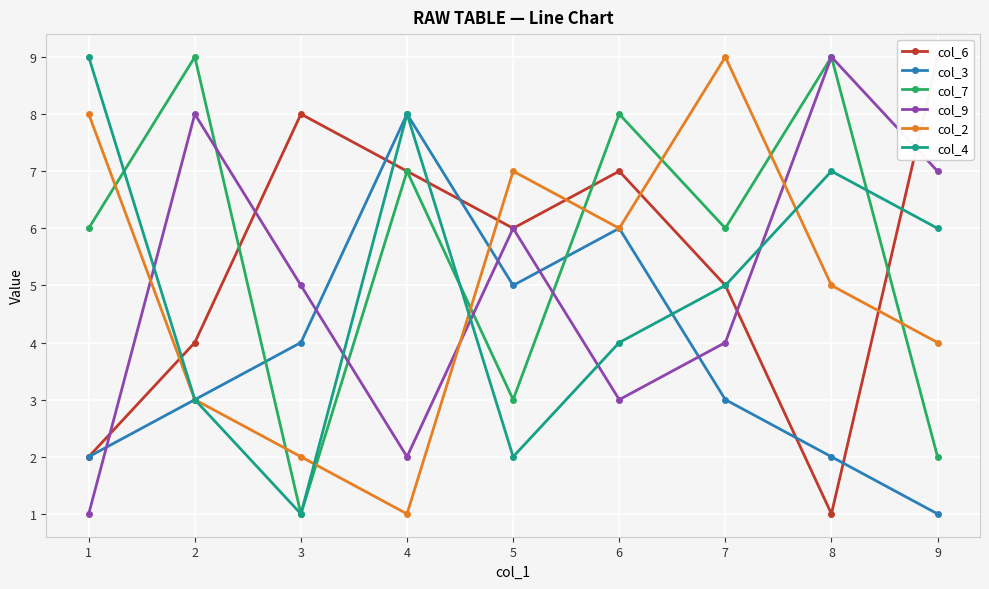

What are all the series names shown in the legend?

col_6, col_3, col_7, col_9, col_2, col_4